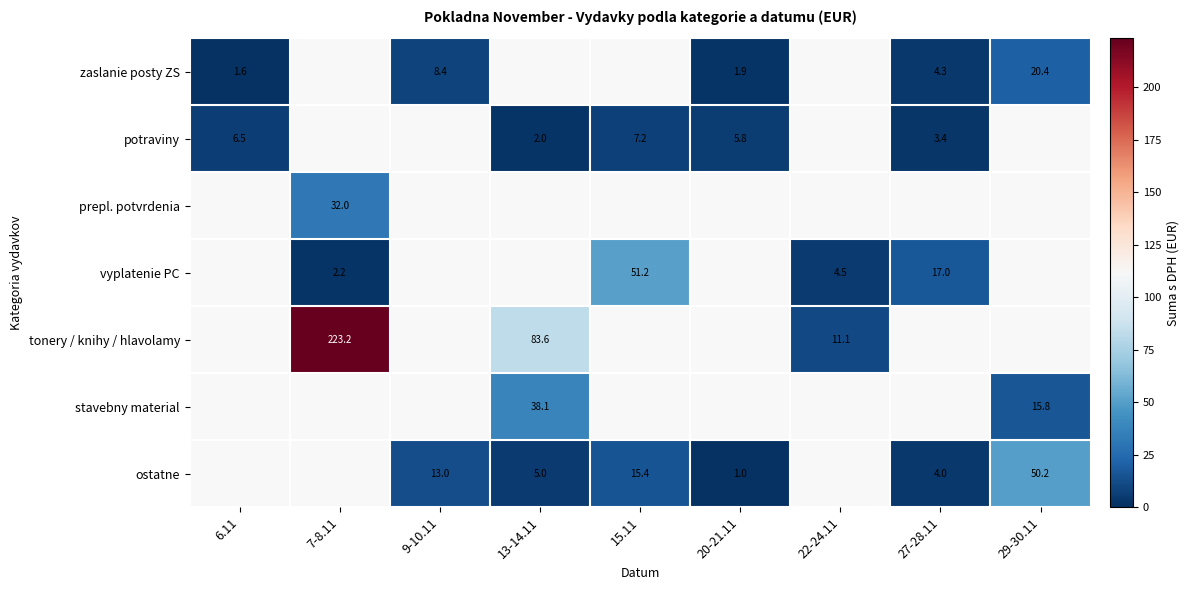

At which label does potraviny reach its peak?

15.11